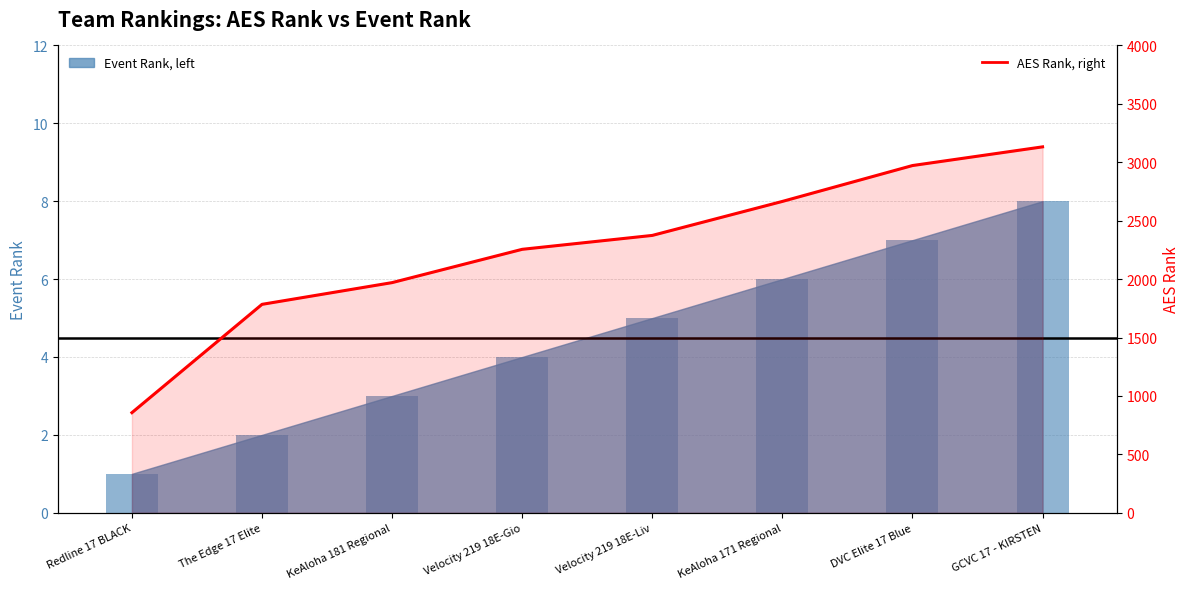

At which category does the chart reach its minimum across all series?

Redline 17 BLACK